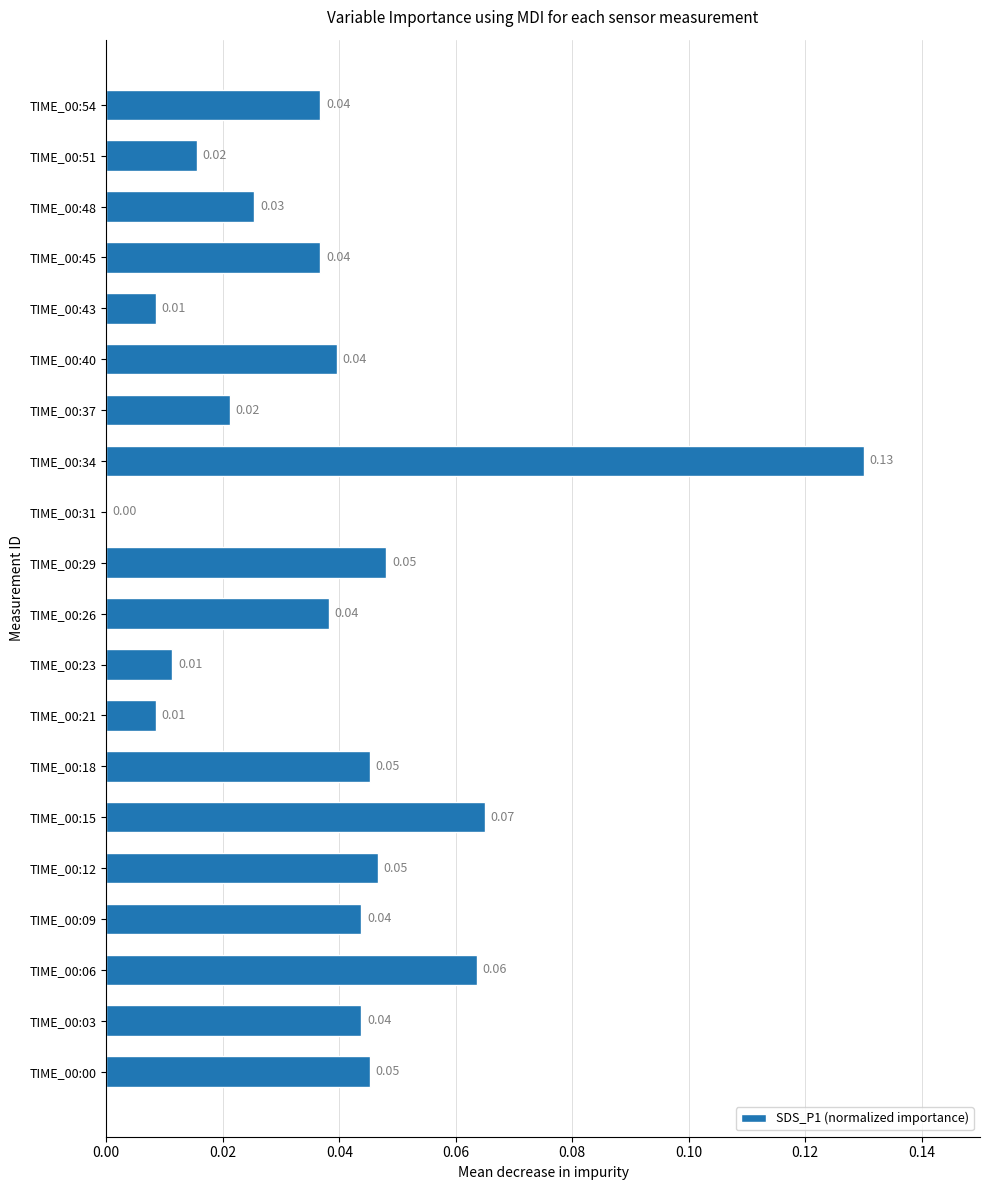

Between TIME_00:03 and TIME_00:18, which is larger?

TIME_00:18